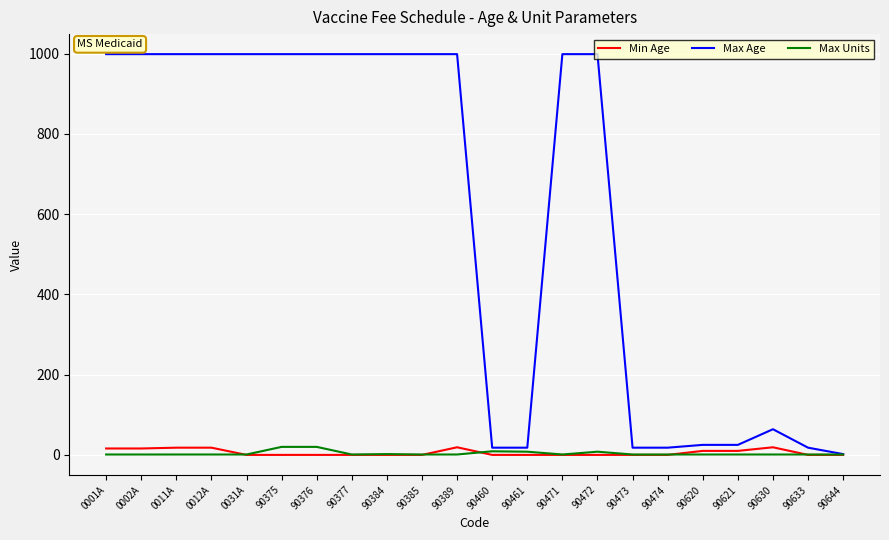

The Max Units series shows 1 at 90644. True or false?

True